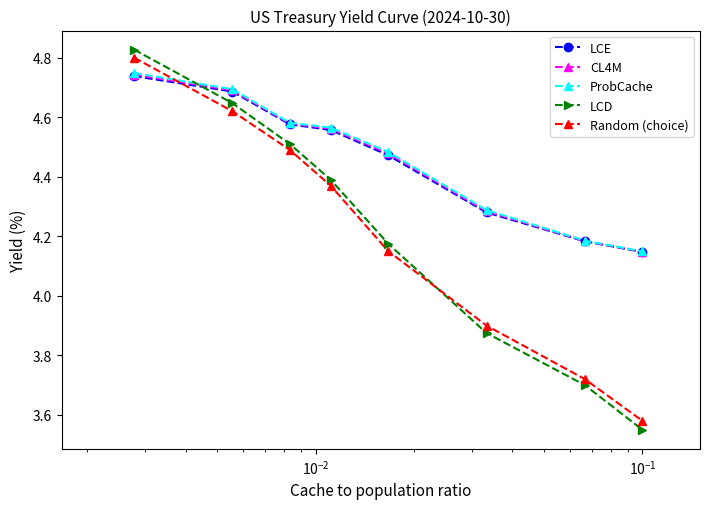

Which series has the largest range (max minus min)?

LCD